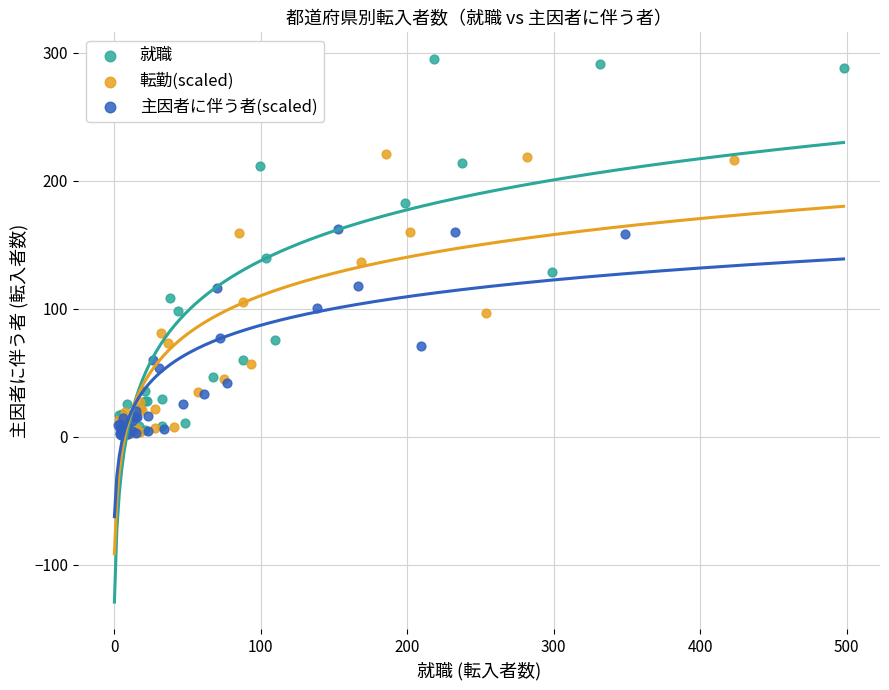

Which series has the widest spread of Y values?

就職